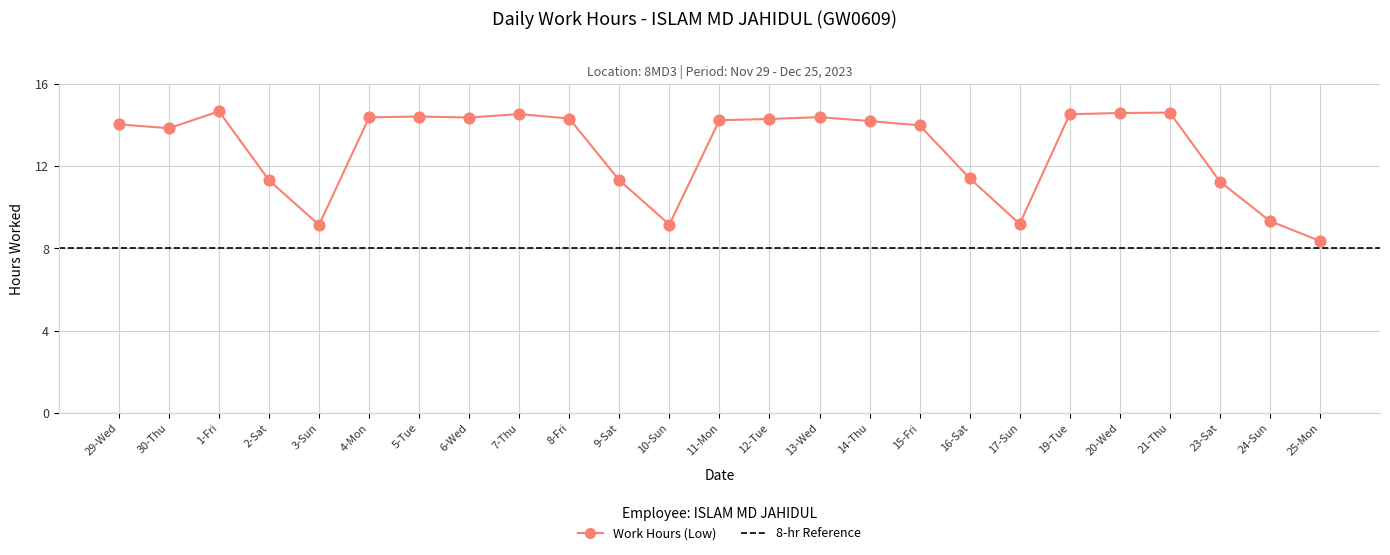

Between 1-Fri and 30-Thu, which is larger?

1-Fri